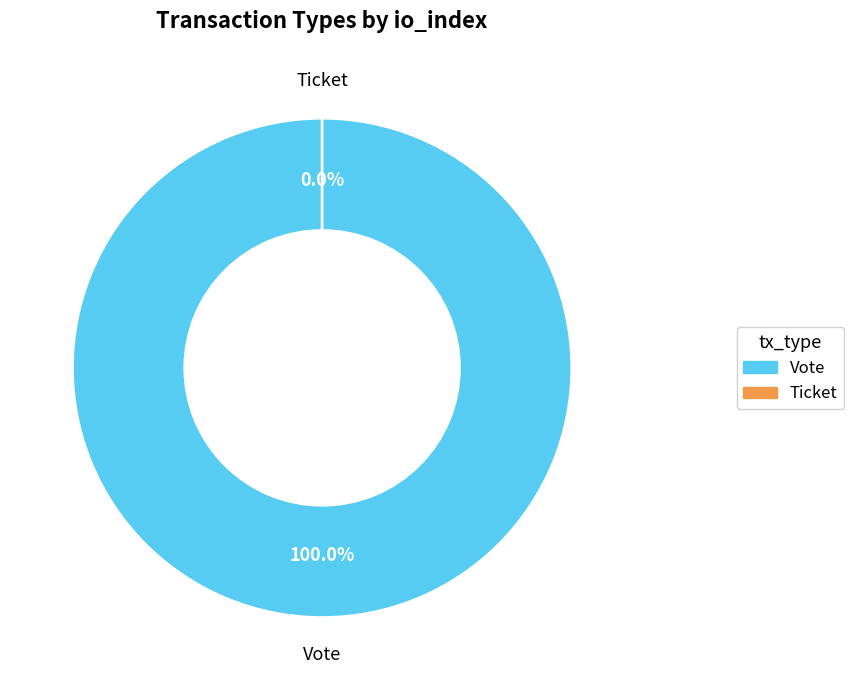

Is Vote the majority of the pie?

Yes